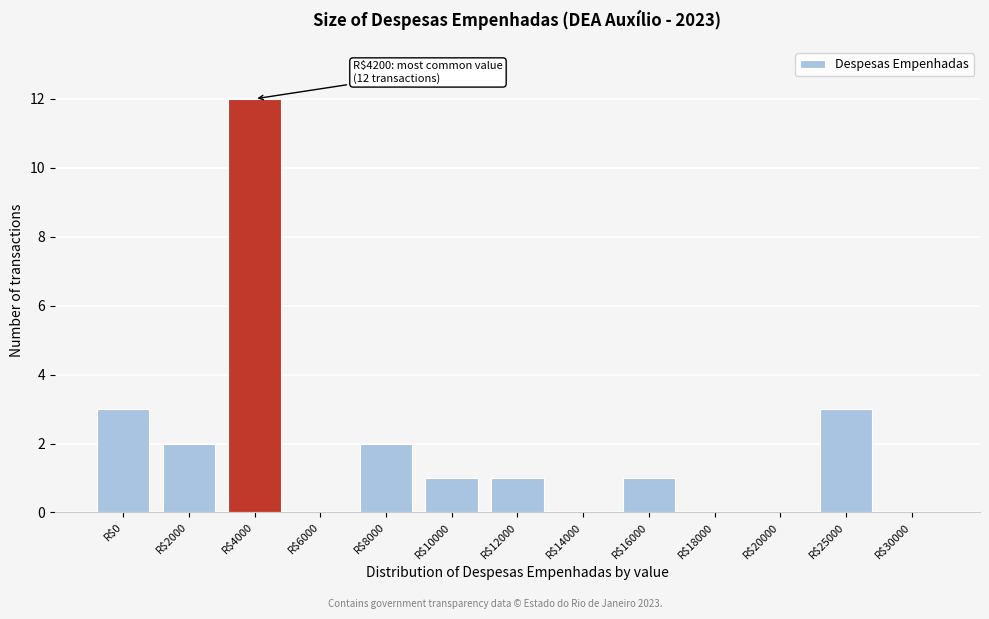

Which label corresponds to the largest value in the chart?

R$4000